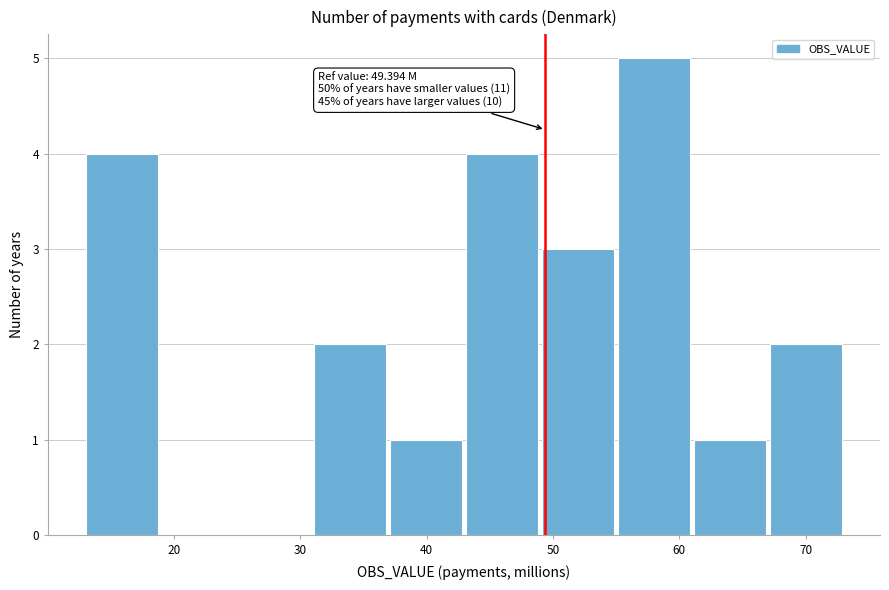

Over which range of the x-axis is the bar tallest?

55 to 61